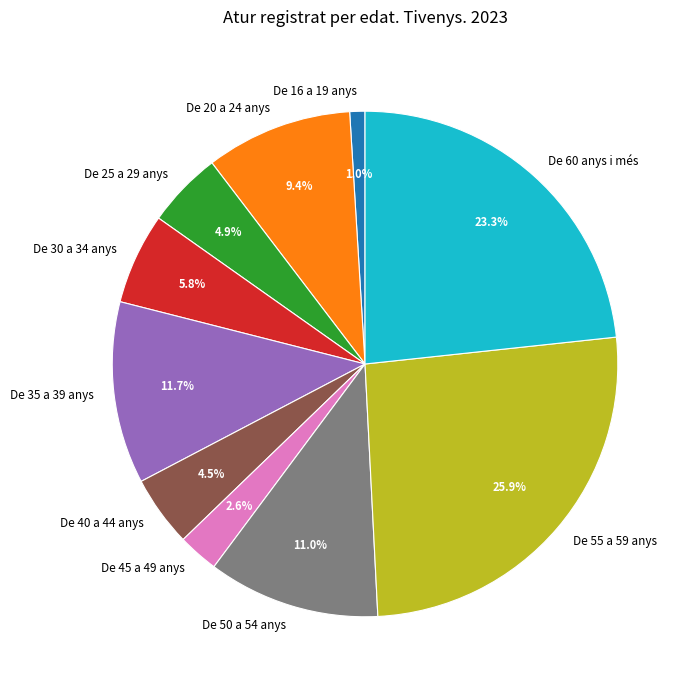

What is the smallest slice in the pie chart?

De 16 a 19 anys